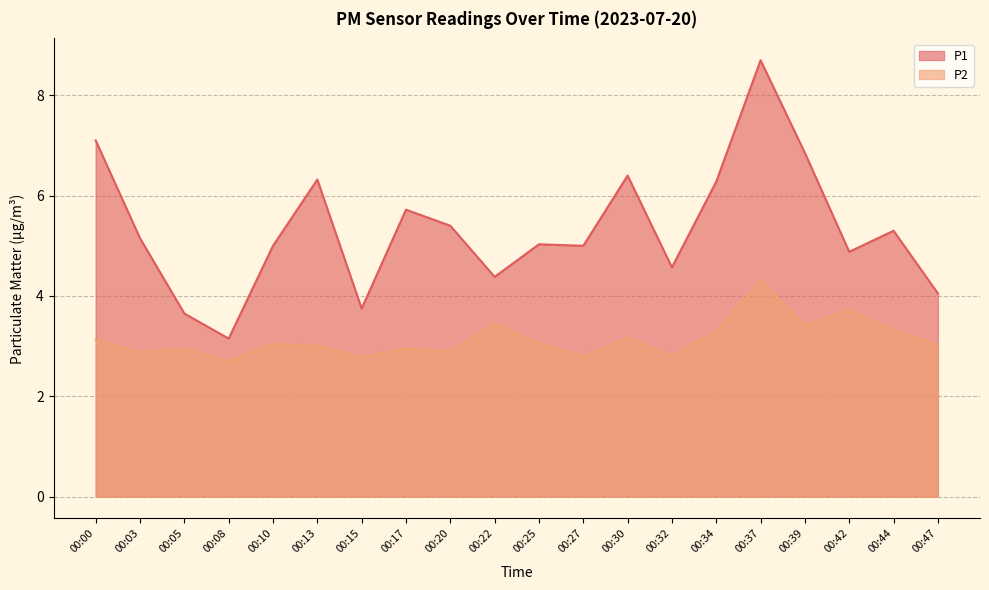

What is the value of the P2 point at the 4th from the left?

2.7